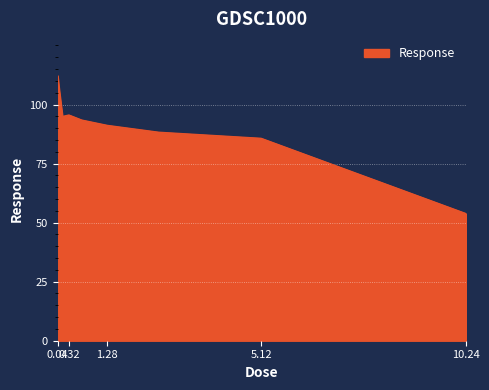

What is the maximum value shown in the chart?

112.1